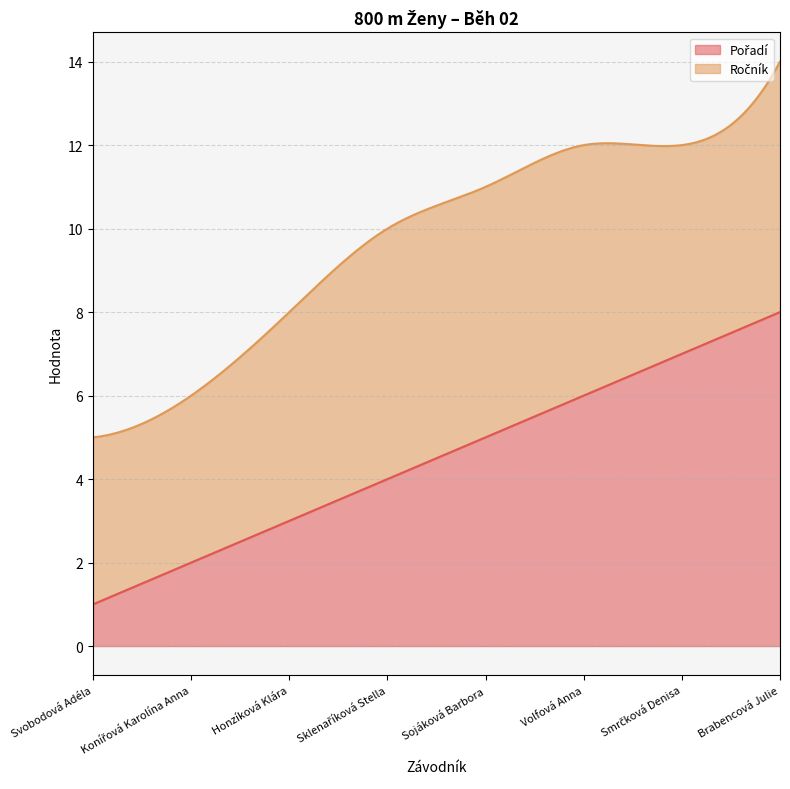

The value of Pořadí at Volfová Anna is 6. True or false?

True